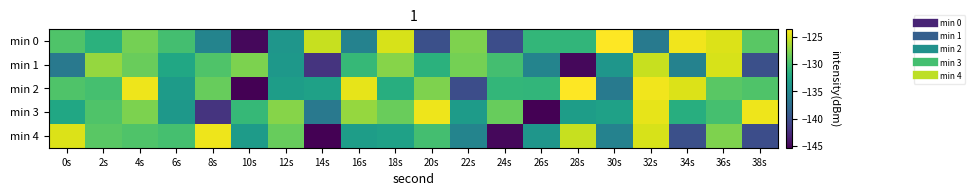

What is the spread (max minus min) of values at 34s?

16.0